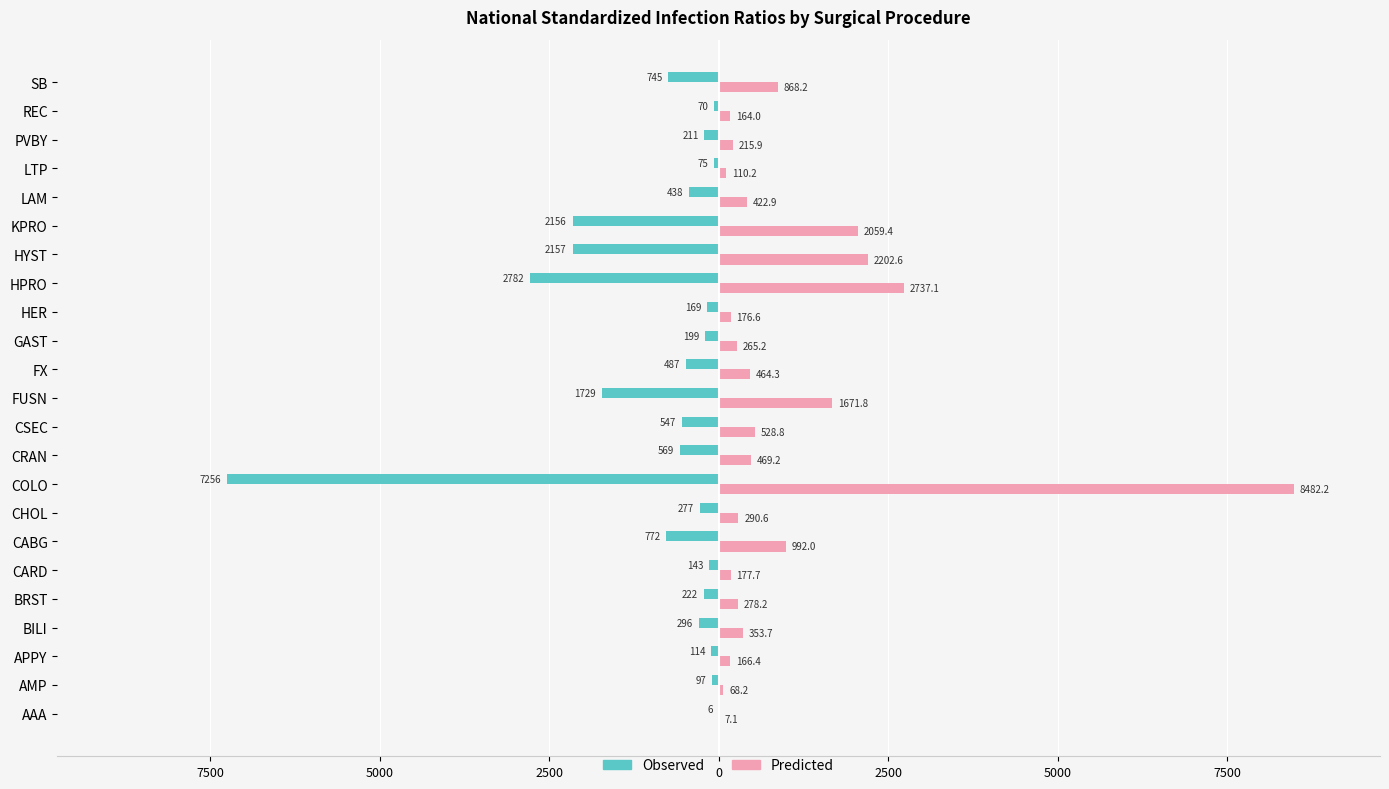

What are all the series names shown in the legend?

Observed, Predicted